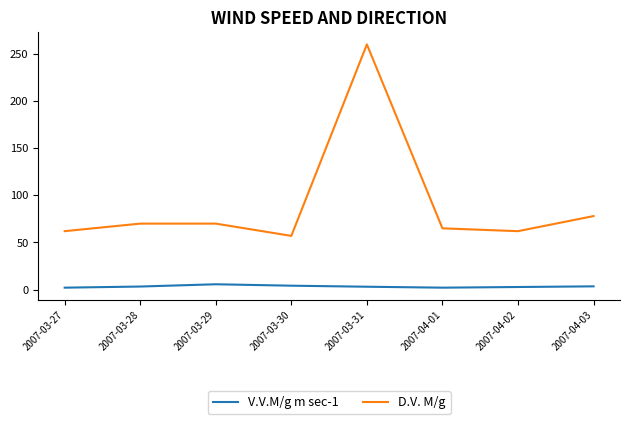

What is the difference between the maximum and minimum values in the V.V.M/g m sec-1 series?

3.6